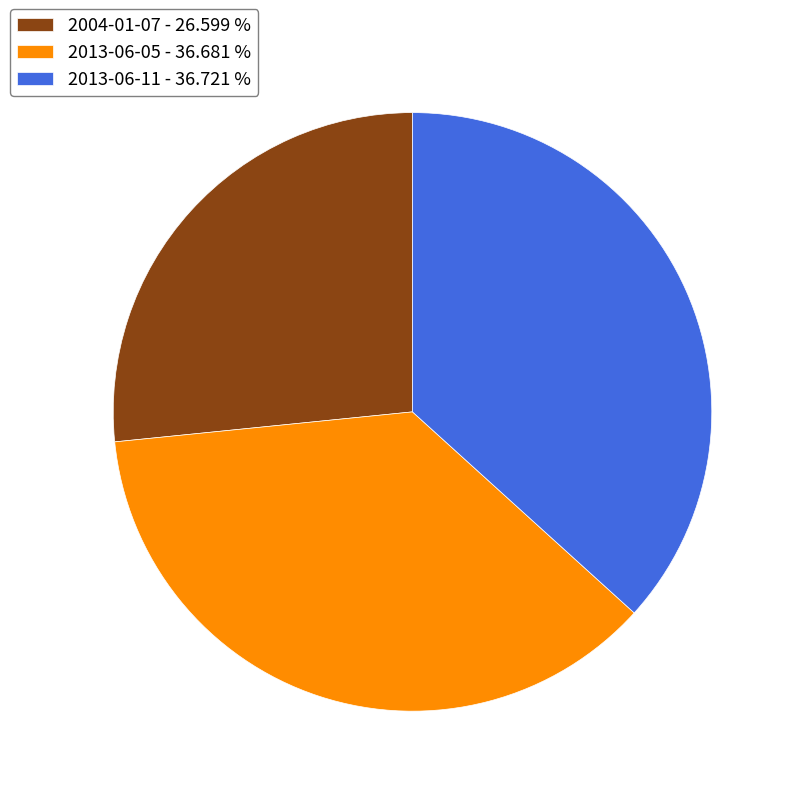

Is 2013-06-11 - 36.721 % the majority of the pie?

No